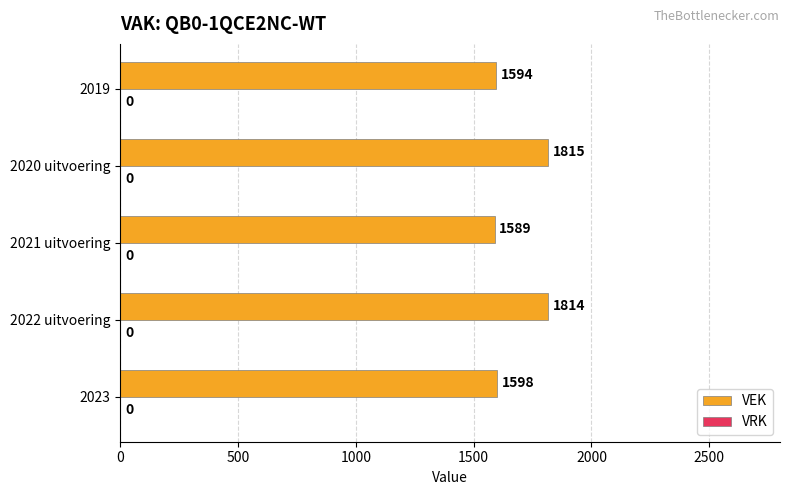

What value does the data have at 2019?

1594